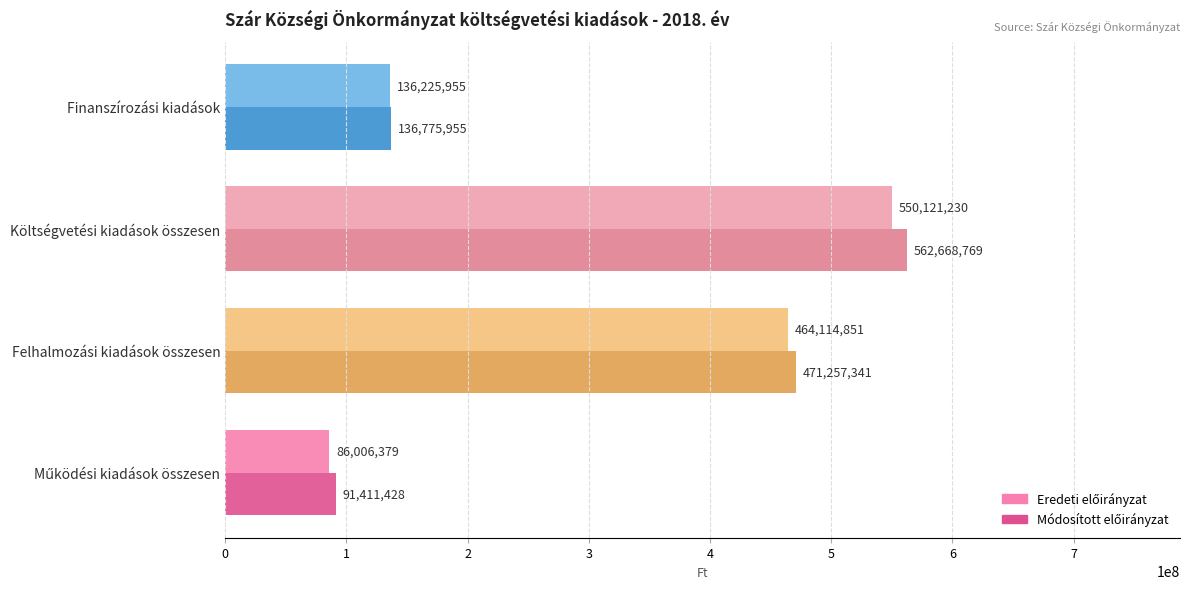

What is the difference between the highest and lowest values at Költségvetési kiadások összesen?

12547539